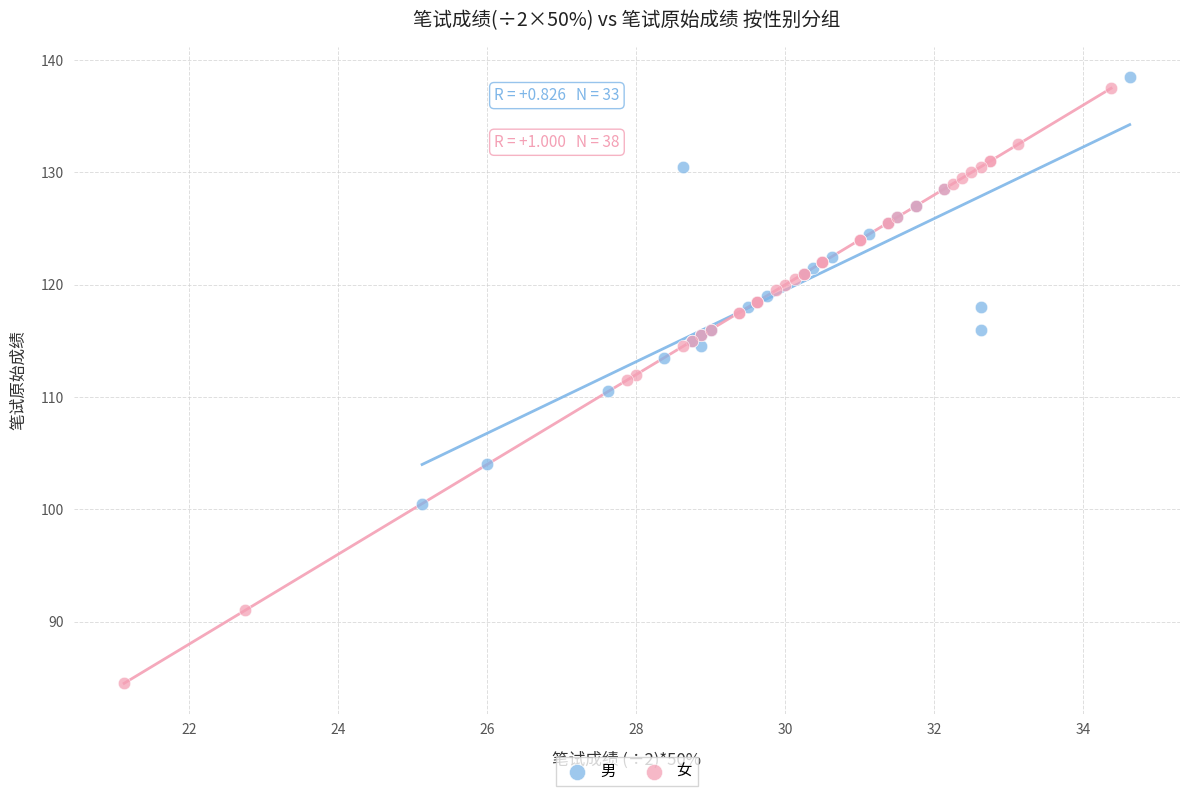

Which series reaches the minimum Y coordinate?

女